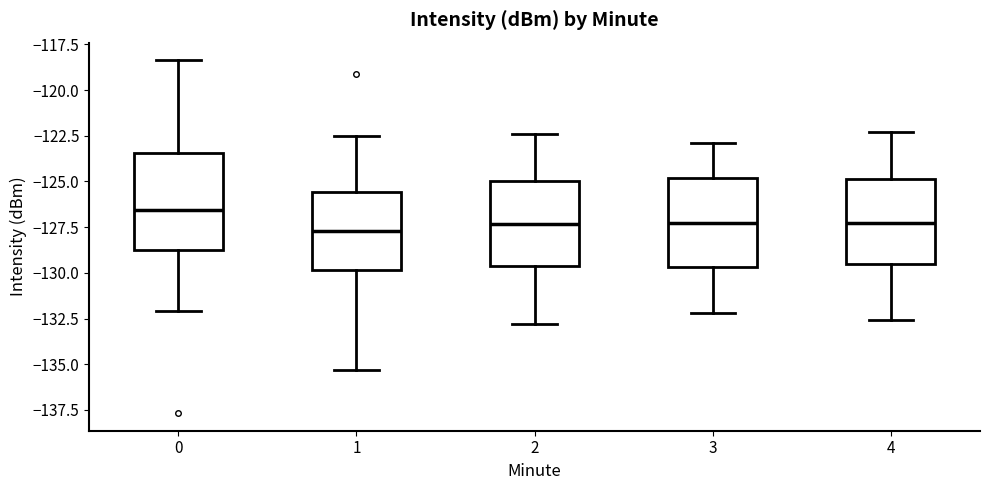

Reading left to right, read every box against the y-axis: the position of its median line, the range the box covers, and the ends of its whiskers. The values are not printed on the chart, so give them approximately, as read against the axis.

0: median -126.5, box -128.5 to -123.5, whiskers -132.0 to -118.5
1: median -127.5, box -130.0 to -125.5, whiskers -135.5 to -122.5
2: median -127.5, box -129.5 to -125.0, whiskers -133.0 to -122.5
3: median -127.0, box -129.5 to -125.0, whiskers -132.0 to -123.0
4: median -127.0, box -129.5 to -125.0, whiskers -132.5 to -122.5